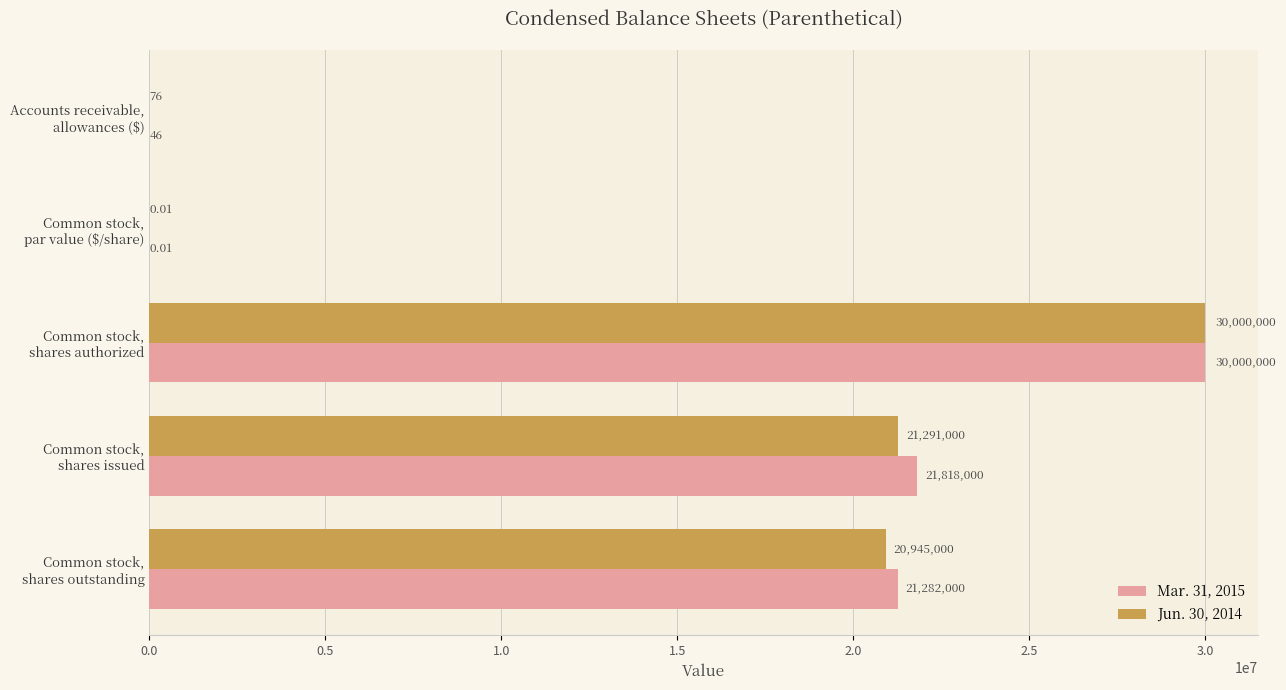

Which series has the largest total across all categories?

Mar. 31, 2015